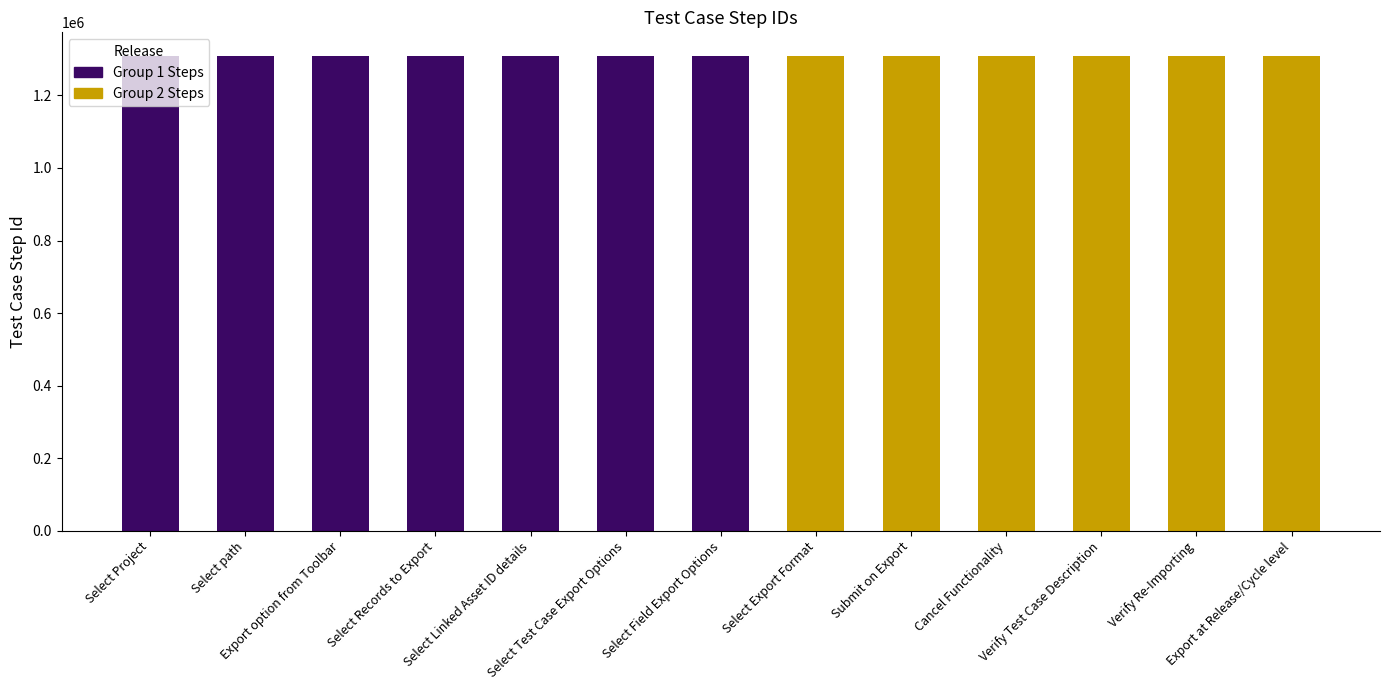

How many data points does each series have?

13